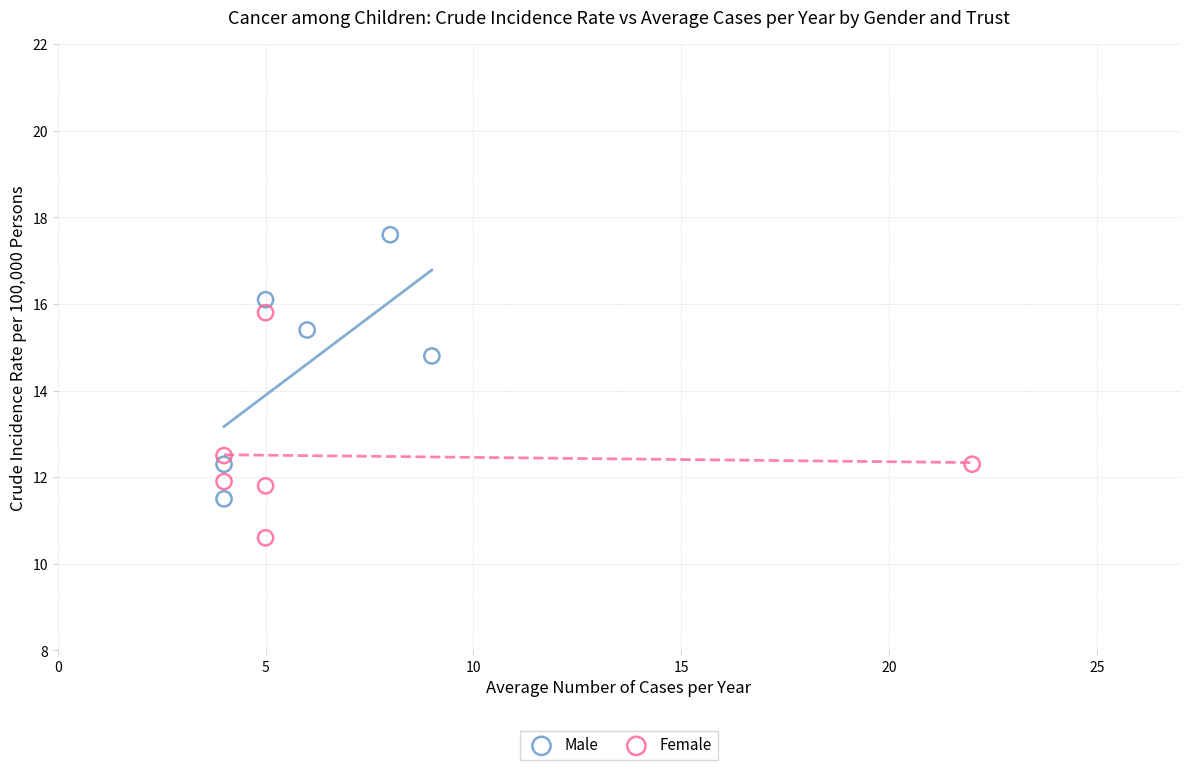

Which series reaches the minimum Y coordinate?

Female